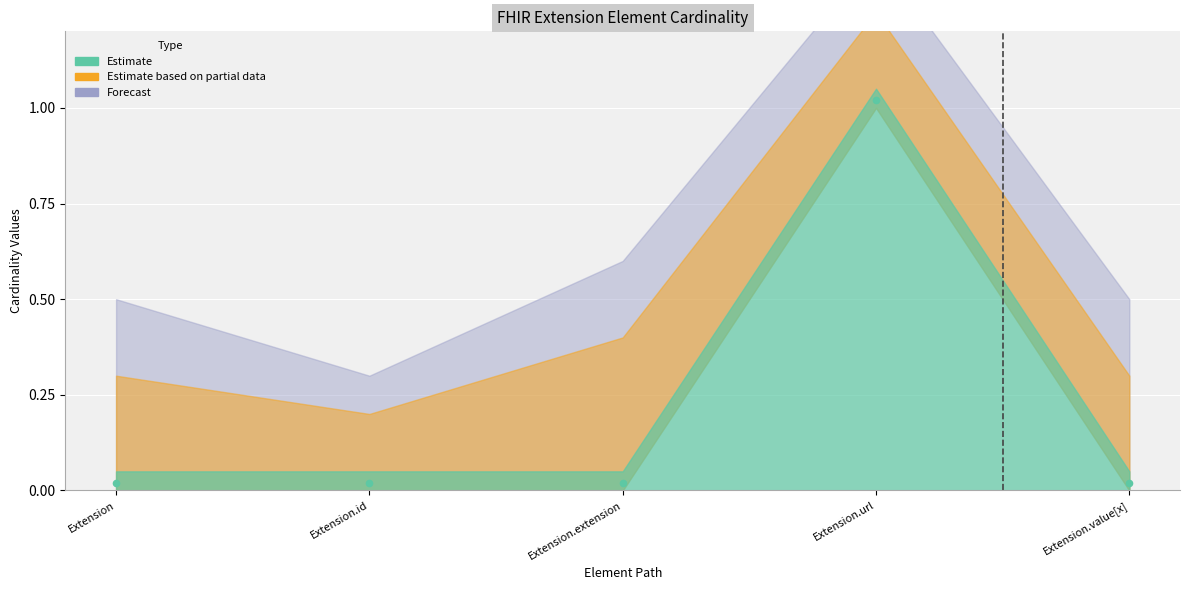

How many data points are displayed?

5